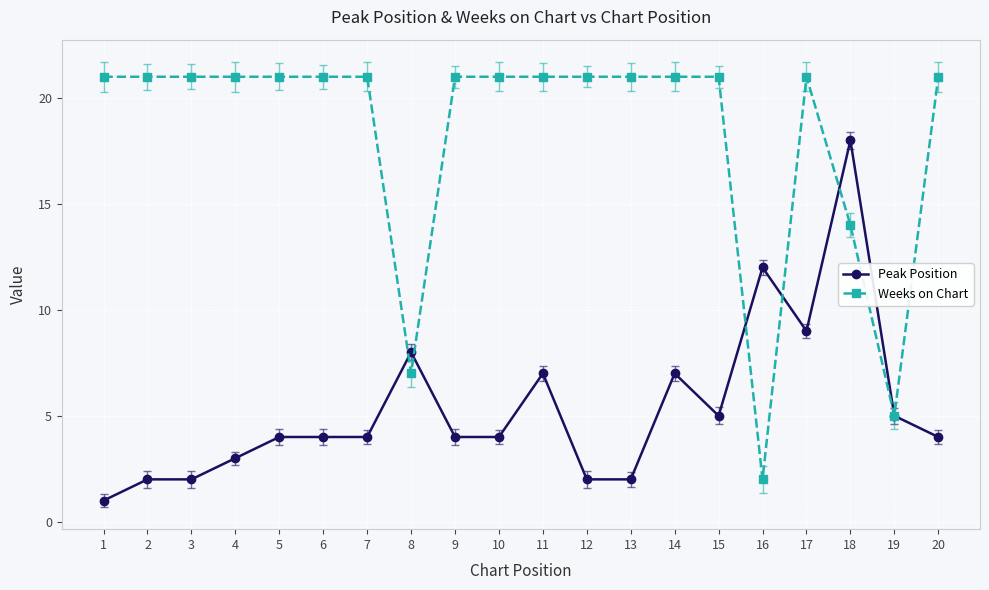

Reading right to left, transcribe all the data shown in this chart.

Peak Position: 20=4	19=5	18=18	17=9	16=12	15=5	14=7	13=2	12=2	11=7	10=4	9=4	8=8	7=4	6=4	5=4	4=3	3=2	2=2	1=1
Weeks on Chart: 20=21	19=5	18=14	17=21	16=2	15=21	14=21	13=21	12=21	11=21	10=21	9=21	8=7	7=21	6=21	5=21	4=21	3=21	2=21	1=21